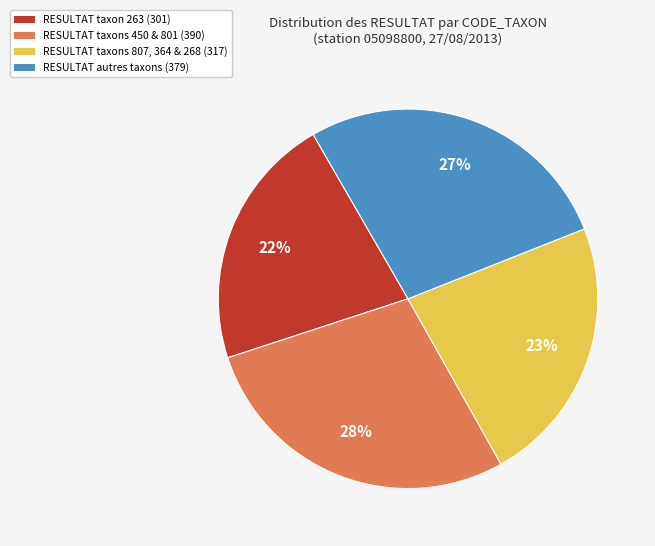

Does any single category account for the majority?

No